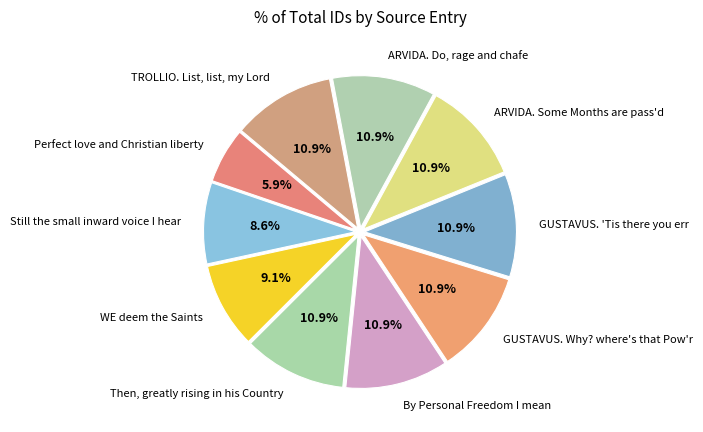

What is the ratio of the value at TROLLIO. List, list, my Lord to the value at Still the small inward voice I hear?

1.3